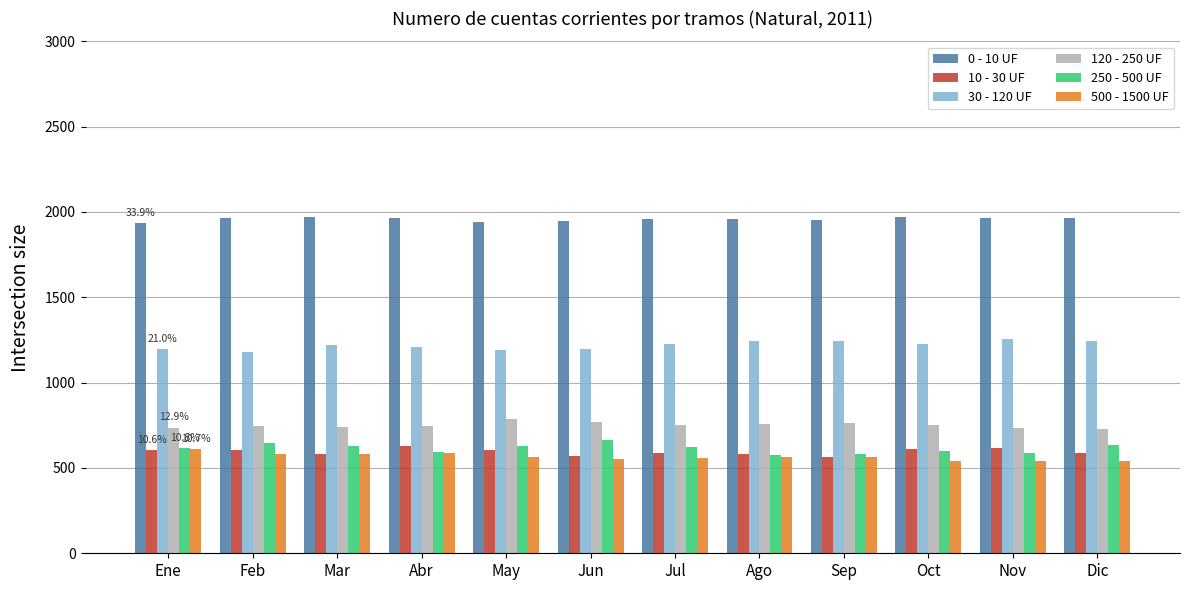

Which series has the largest total across all categories?

0 - 10 UF